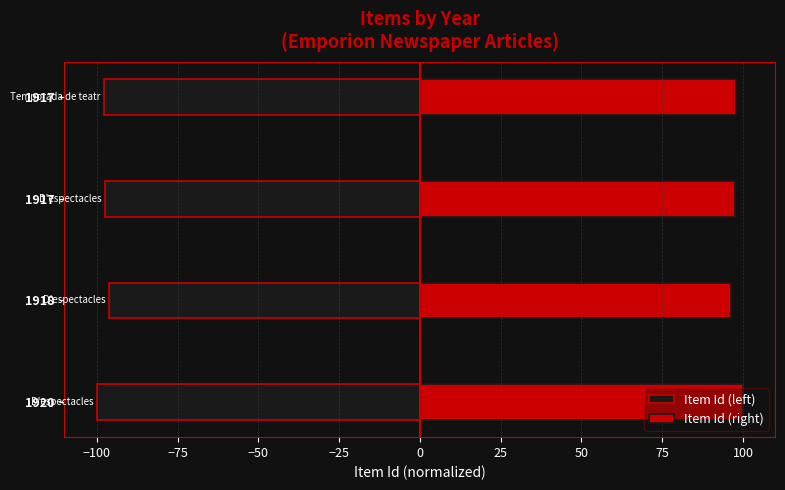

What is the smallest value displayed?

-100.0